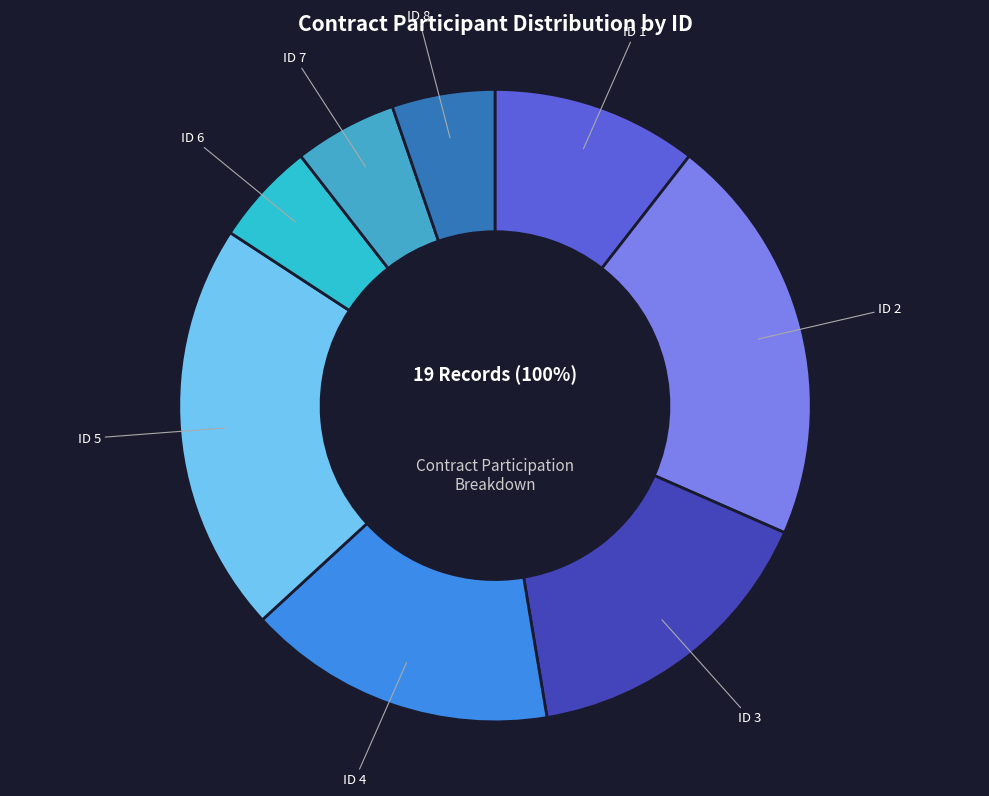

What is the largest slice in the pie chart?

ID 2